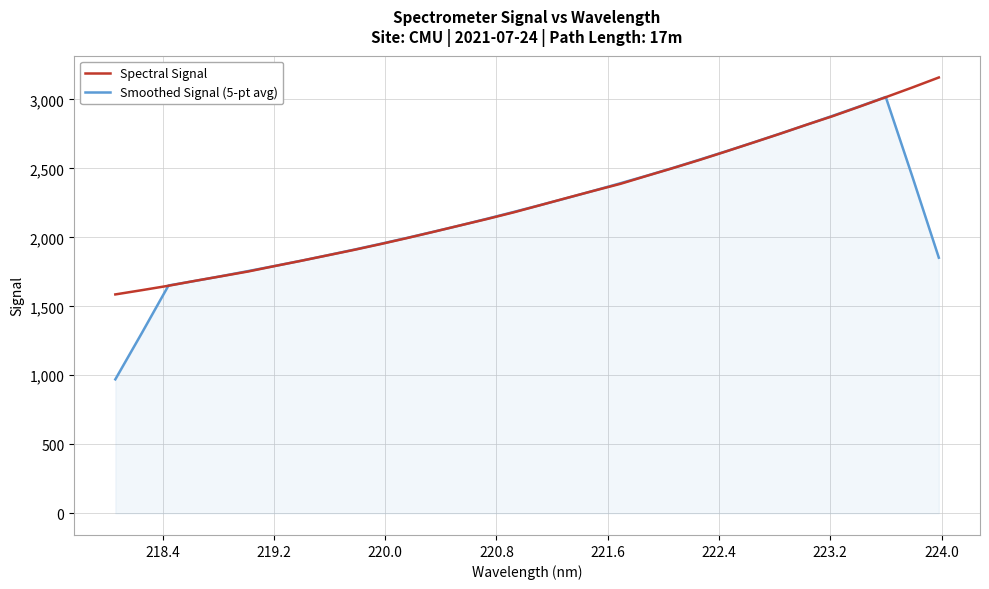

Which series has the largest range (max minus min)?

Smoothed Signal (5-pt avg)